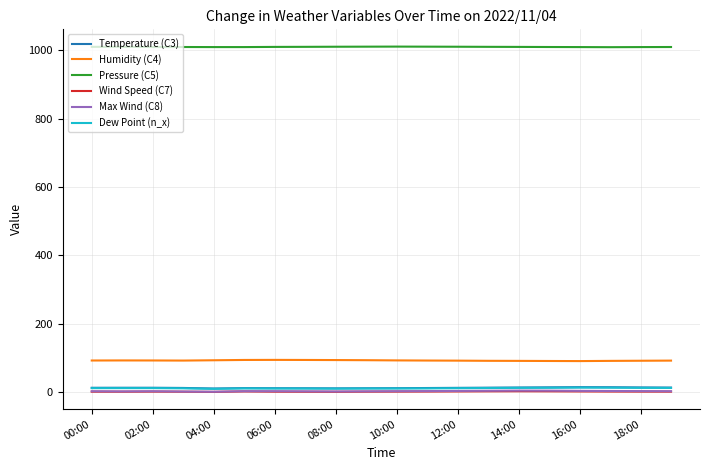

How many Pressure (C5) values are between 1009 and 1010?

14